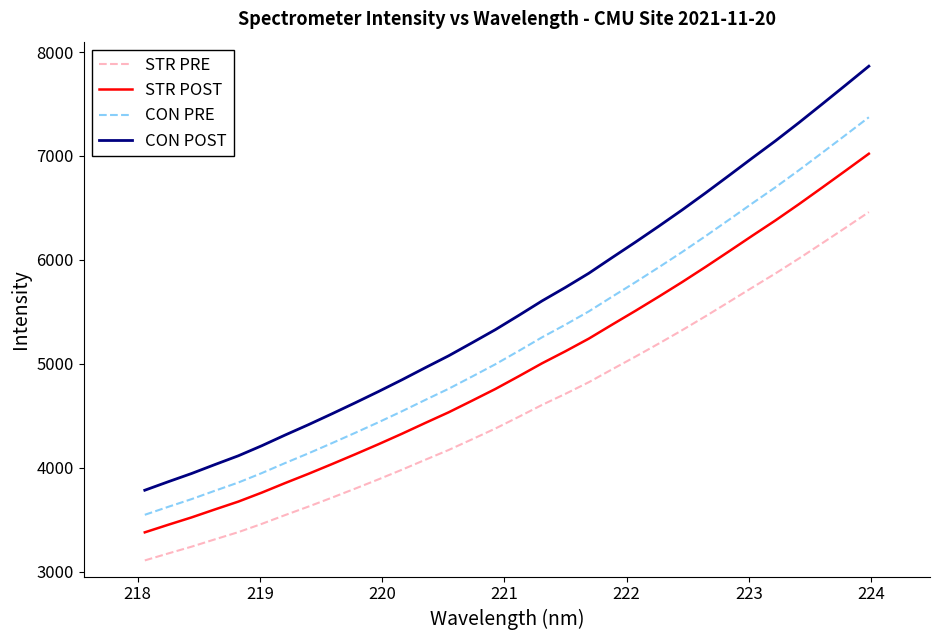

What is the difference between the second highest and minimum values in the CON POST series?

3897.8